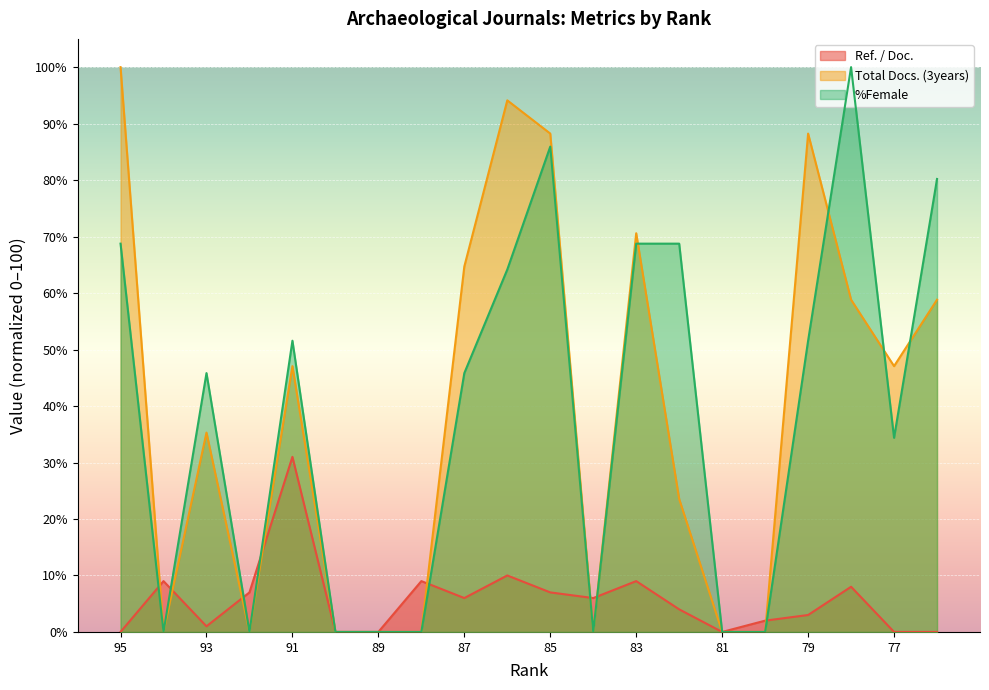

What is the difference between the maximum and second lowest values in the Ref. / Doc. series?

31.0